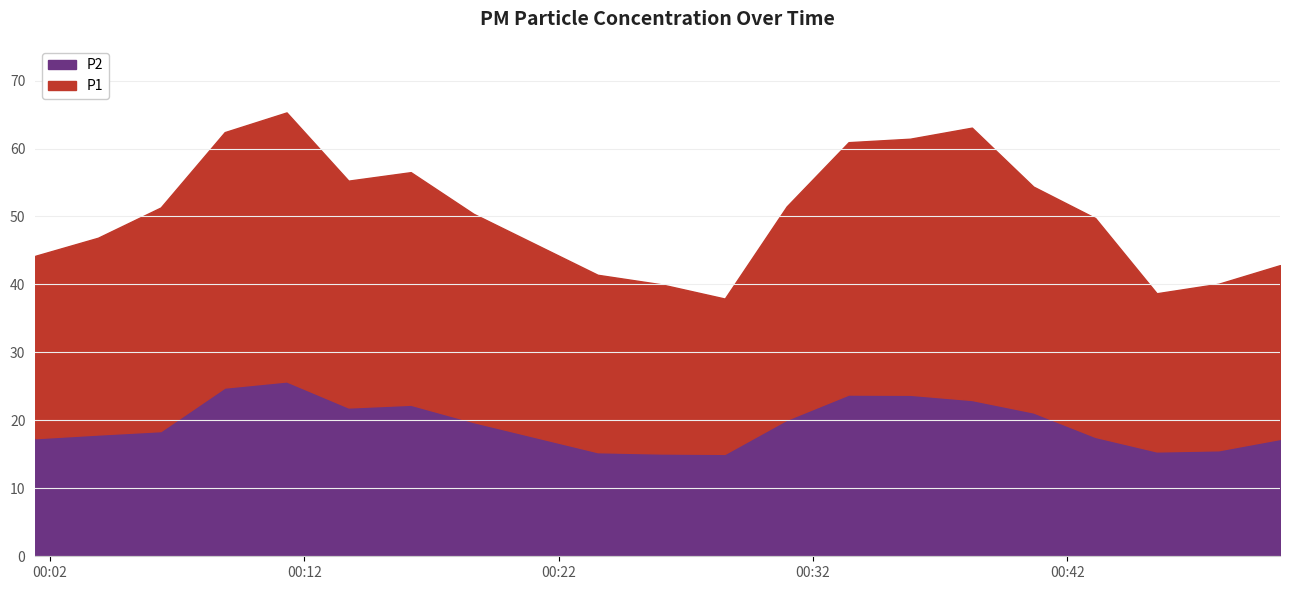

Which series has the widest spread of values?

P1